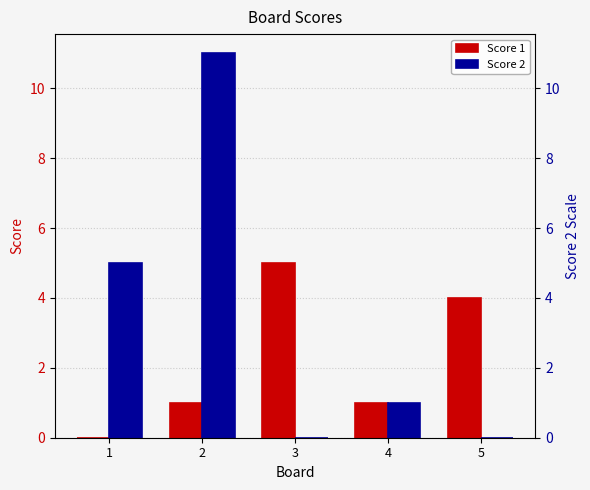

What are all the series names shown in the legend?

Score 1, Score 2